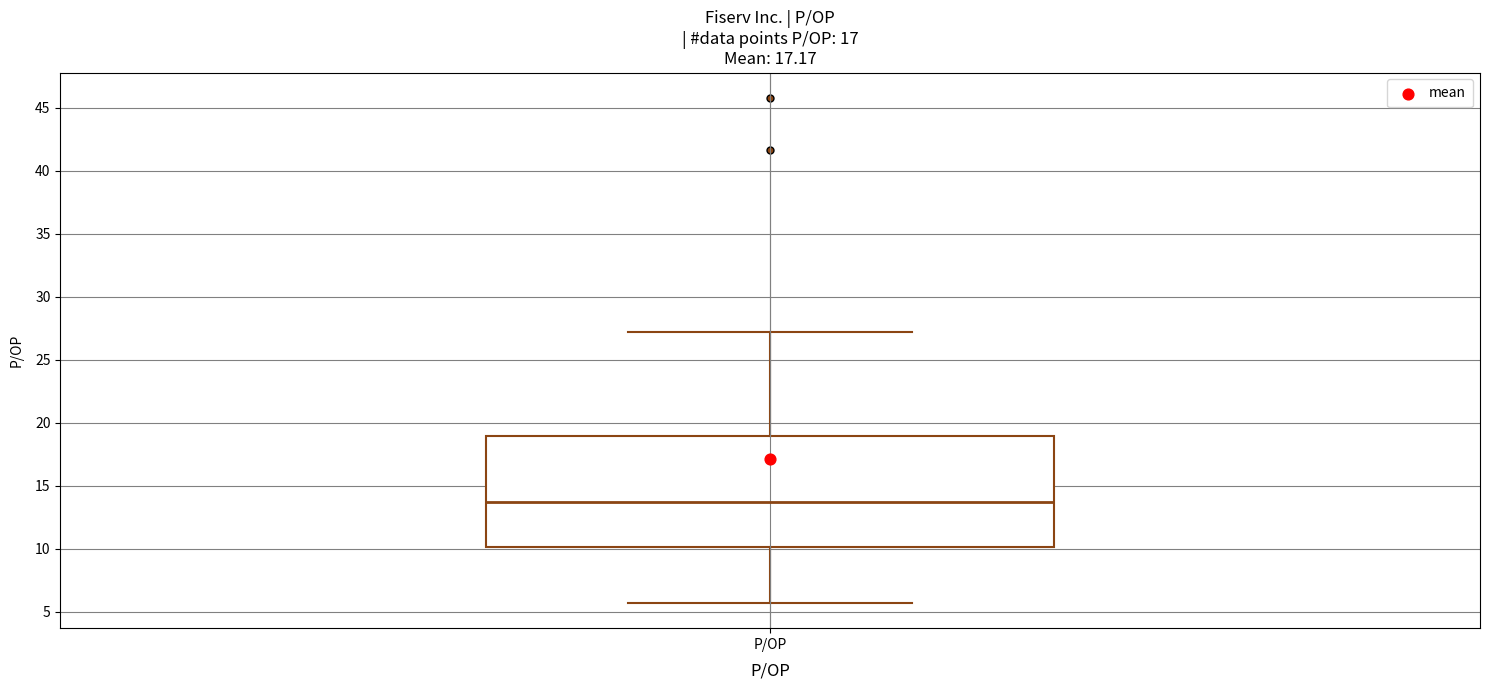

Where does the upper whisker of the box for P/OP end on the y-axis? The values are not printed on the chart, so give them approximately, as read against the axis.

27.0